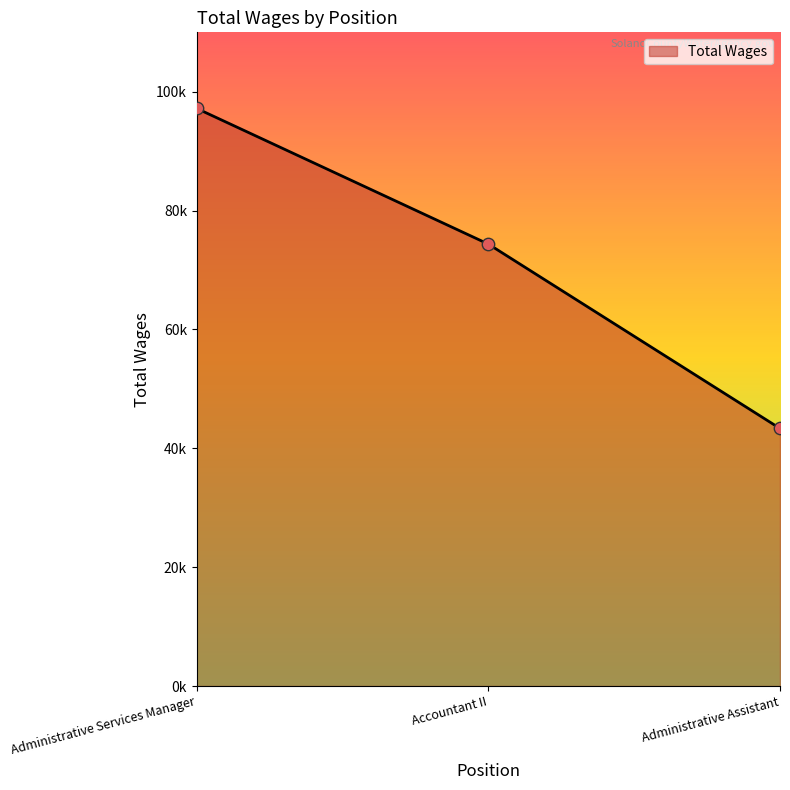

Which has a higher value, Accountant II or Administrative Services Manager?

Administrative Services Manager